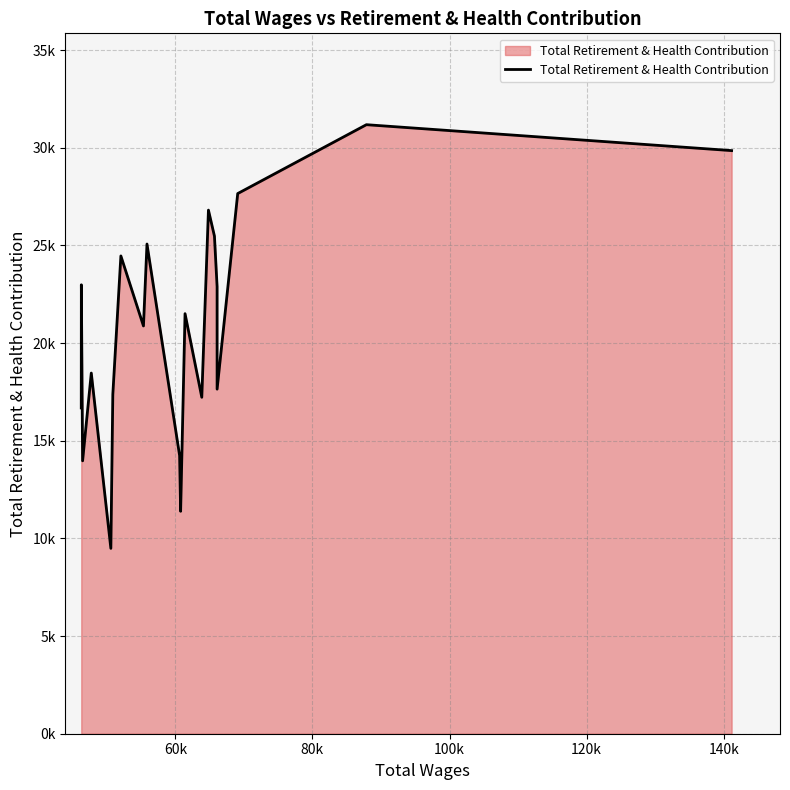

Is this an area chart (filled region under the line)?

Yes